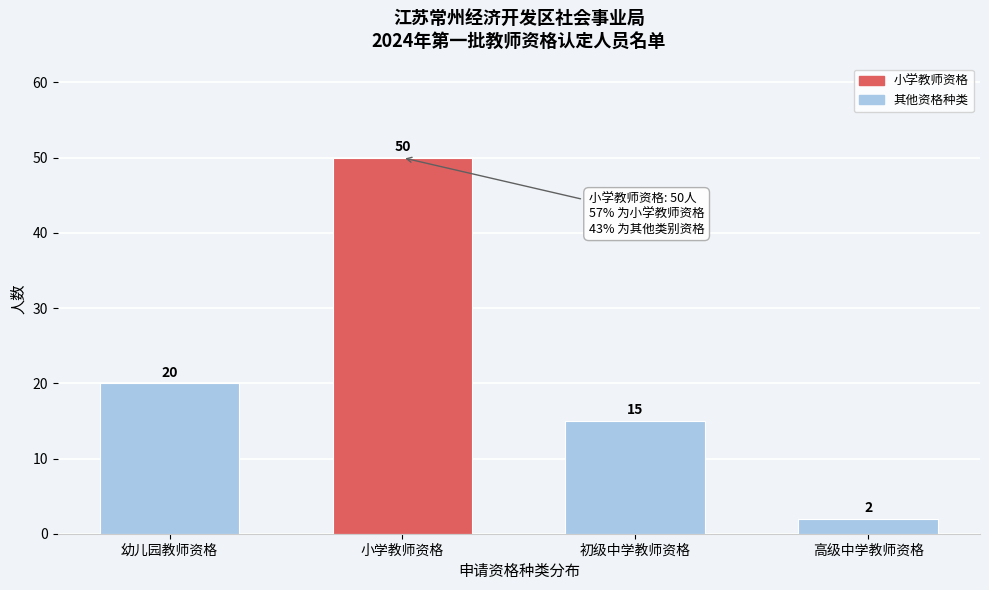

Reading right to left, list all the values displayed in this chart.

高级中学教师资格=2	初级中学教师资格=15	小学教师资格=50	幼儿园教师资格=20